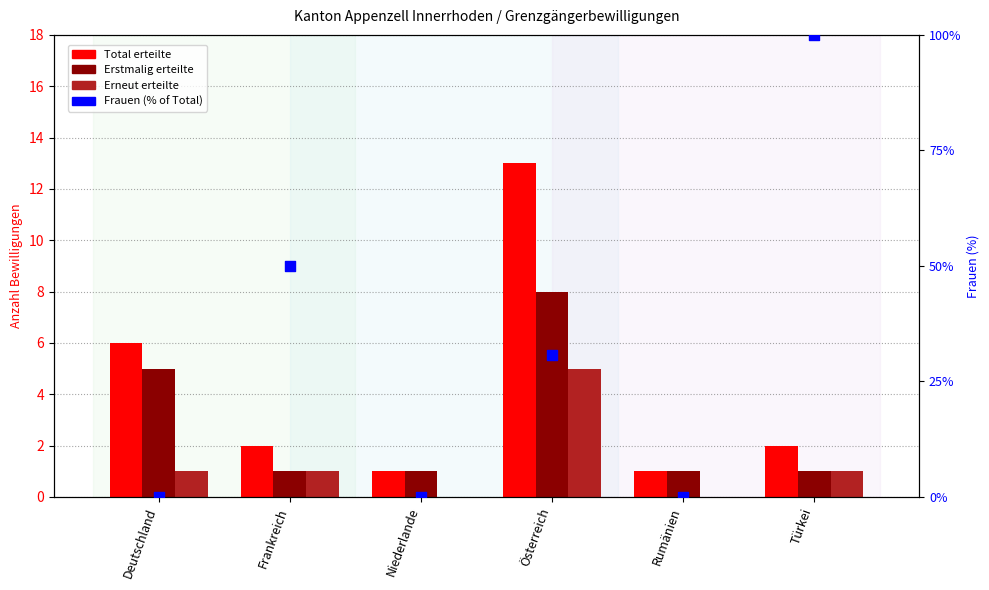

Is the value of Frauen (% of Total) at Frankreich greater than the value of Erneut erteilte at Frankreich?

Yes